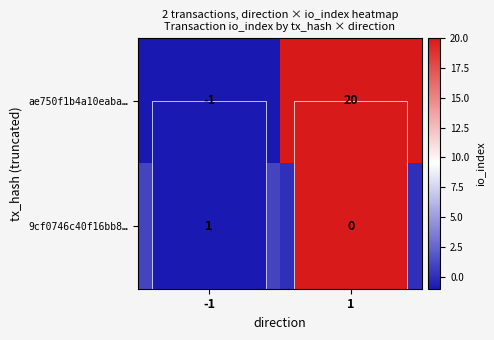

How many ae750f1b4a10eaba… values are between -1 and 20?

2